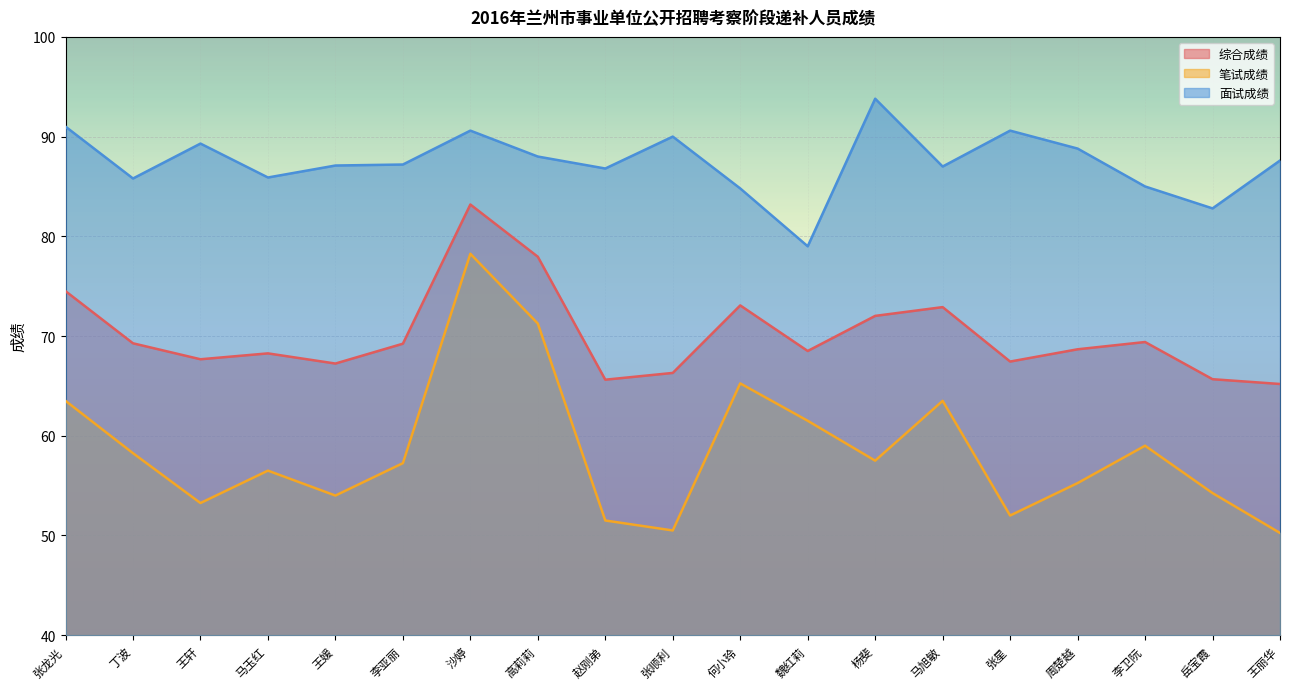

Count the number of data series in this chart.

3